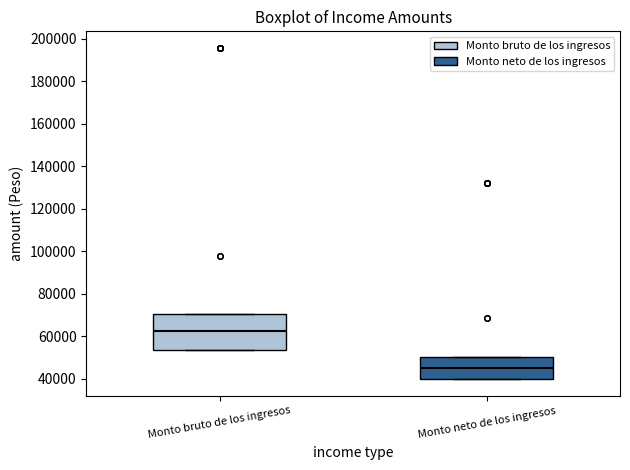

Reading left to right, transcribe this box plot: for each box, give where its median line is, the range the box spans, and where its two whiskers end, as read against the y-axis. The values are not printed on the chart, so give them approximately, as read against the axis.

Monto bruto de los ingresos: median 62000, box 54000 to 70000, whiskers 54000 to 70000
Monto neto de los ingresos: median 46000, box 40000 to 50000, whiskers 40000 to 50000